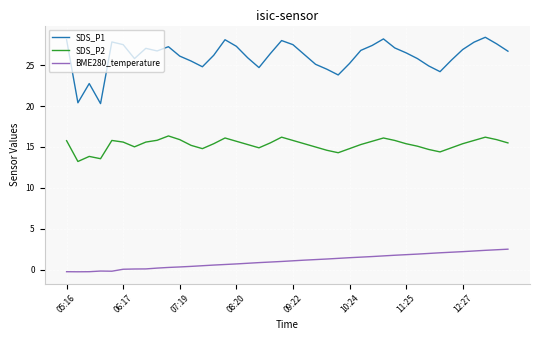

Which series has the widest spread of values?

SDS_P1